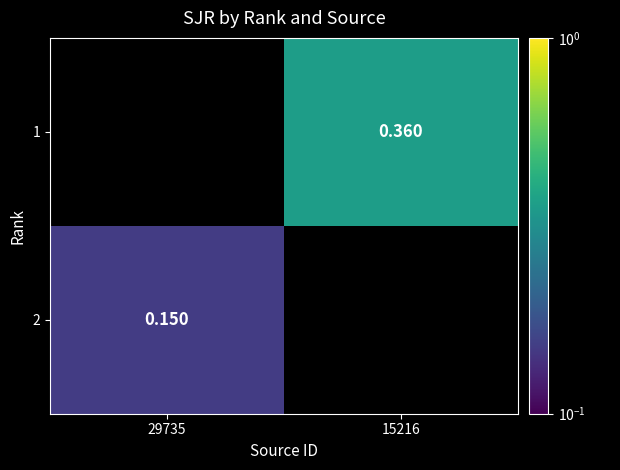

Is the value of 2 at 29735 greater than the value of 1 at 15216?

No